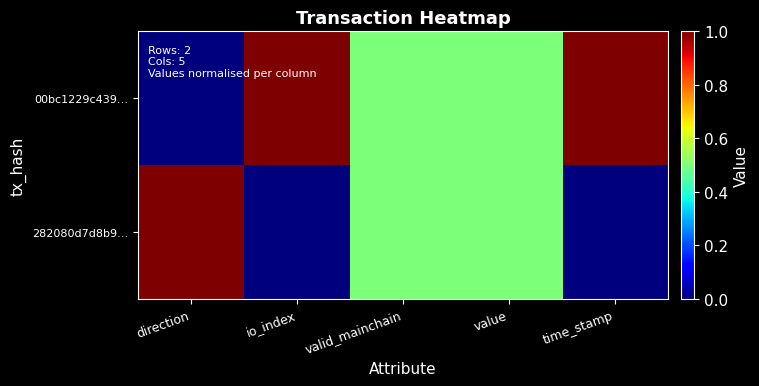

What is the greatest value displayed?

1.0